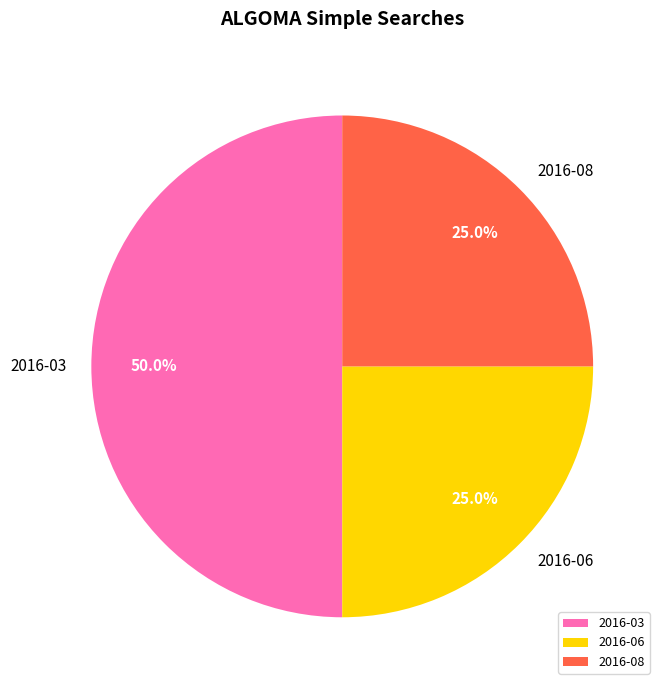

Does 2016-06 represent more than half of the total?

No